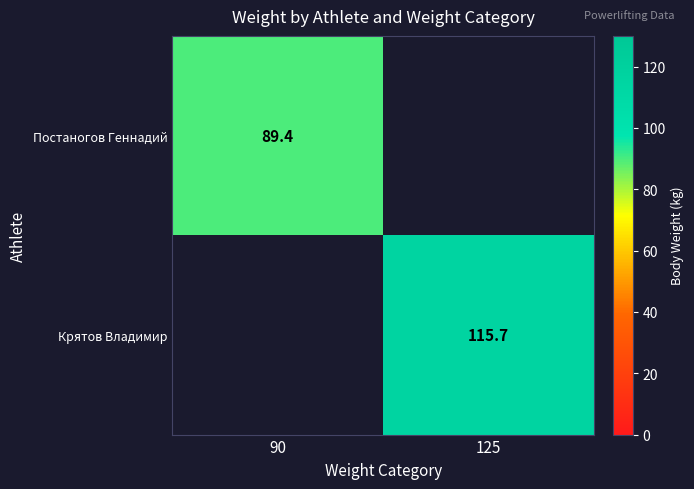

At how many categories does at least one series exceed 61?

2